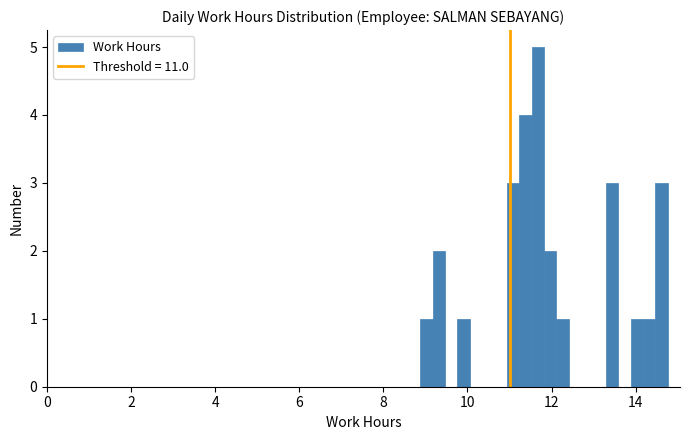

Read against the x-axis, roughly where is the centre of the tallest bar?

11.6